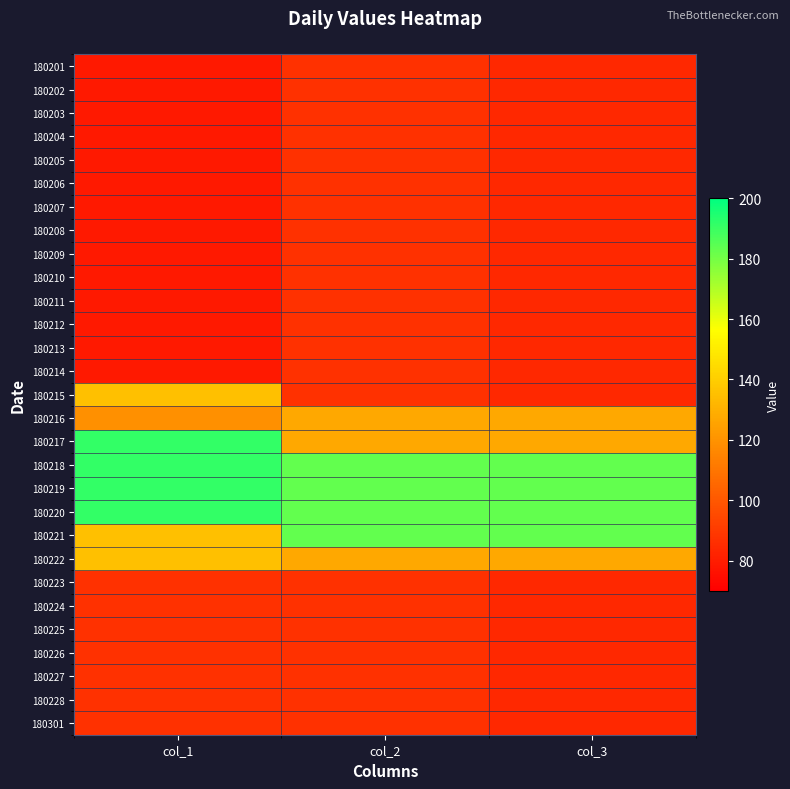

Rank the series by their maximum value, from highest to lowest.

180217, 180218, 180219, 180220, 180221, 180215, 180222, 180216, 180201, 180202, 180203, 180204, 180205, 180206, 180207, 180208, 180209, 180210, 180211, 180212, 180213, 180214, 180223, 180224, 180225, 180226, 180227, 180228, 180301